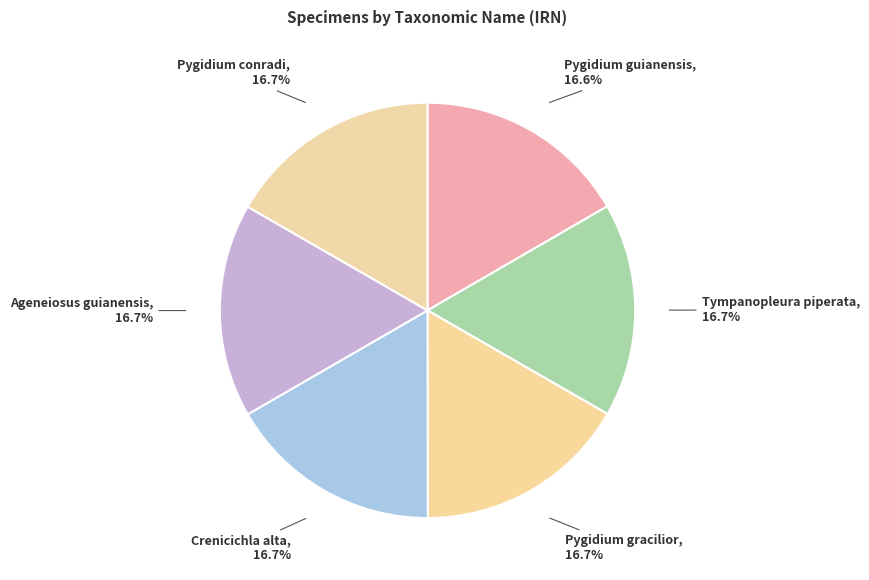

Combined, do Tympanopleura piperata and Pygidium gracilior account for over 50%?

No